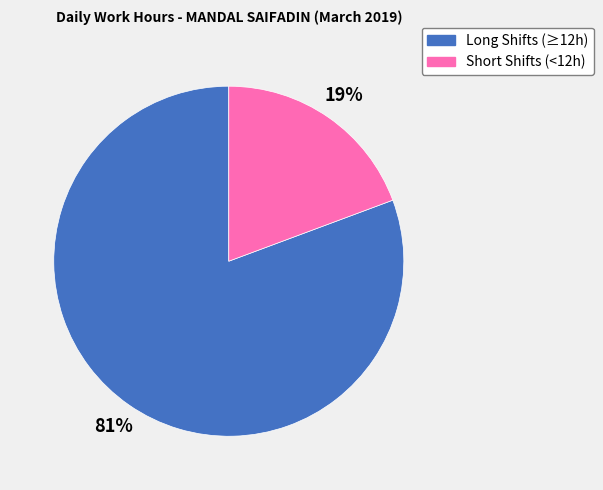

Is there any slice that represents more than half of the pie?

Yes